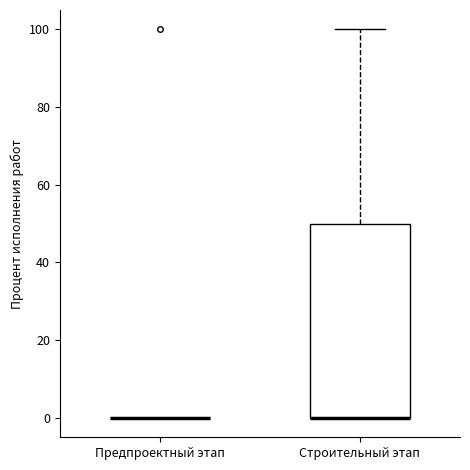

Reading left to right, read every box against the y-axis: the position of its median line, the range the box covers, and the ends of its whiskers. The values are not printed on the chart, so give them approximately, as read against the axis.

Предпроектный этап: box collapsed to a line at 0, whiskers 0 to 0
Строительный этап: median 0 (drawn on the box's lower edge), box 0 to 50, whiskers 0 to 100